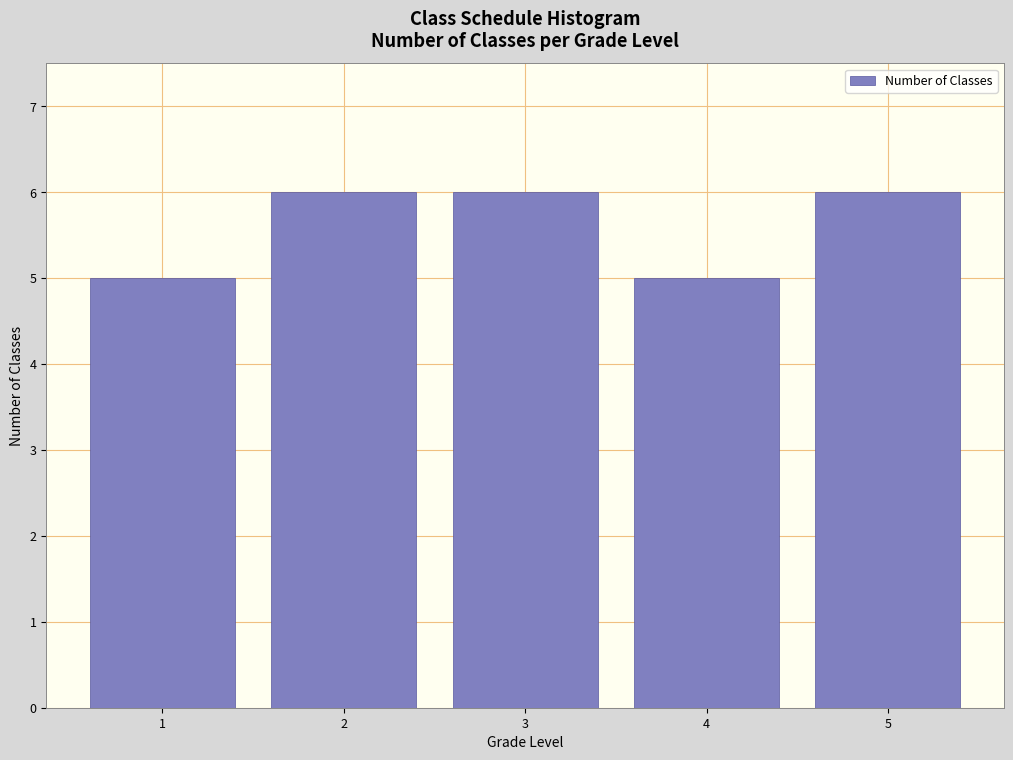

Reading right to left, extract all data points from this chart.

6	5	6	6	5